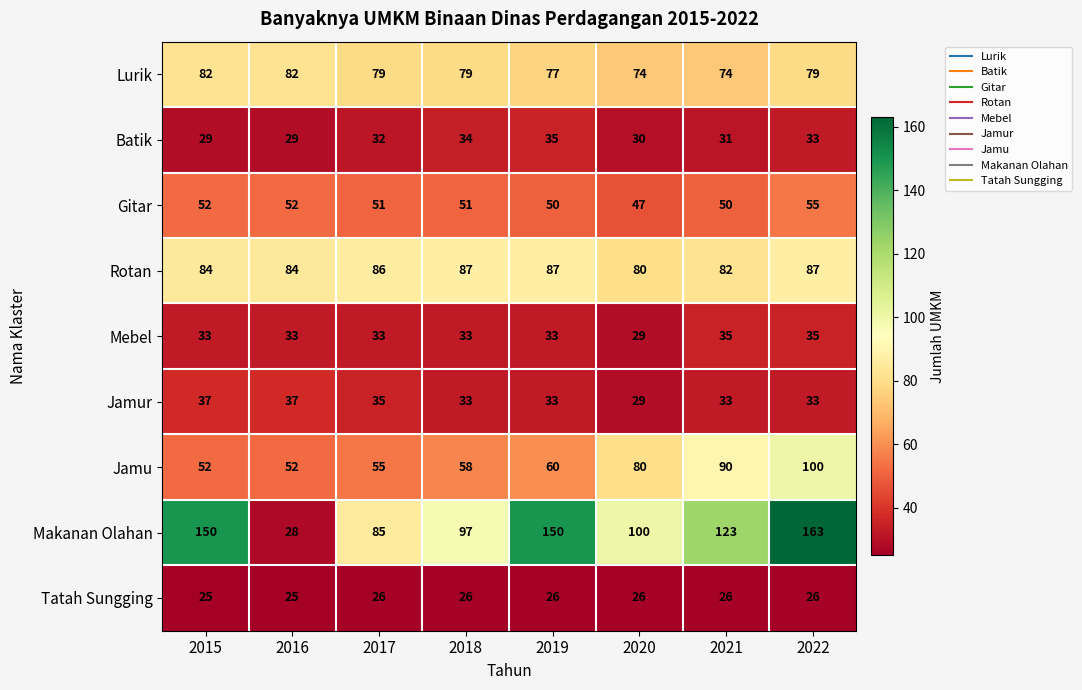

What is the smallest value displayed?

25